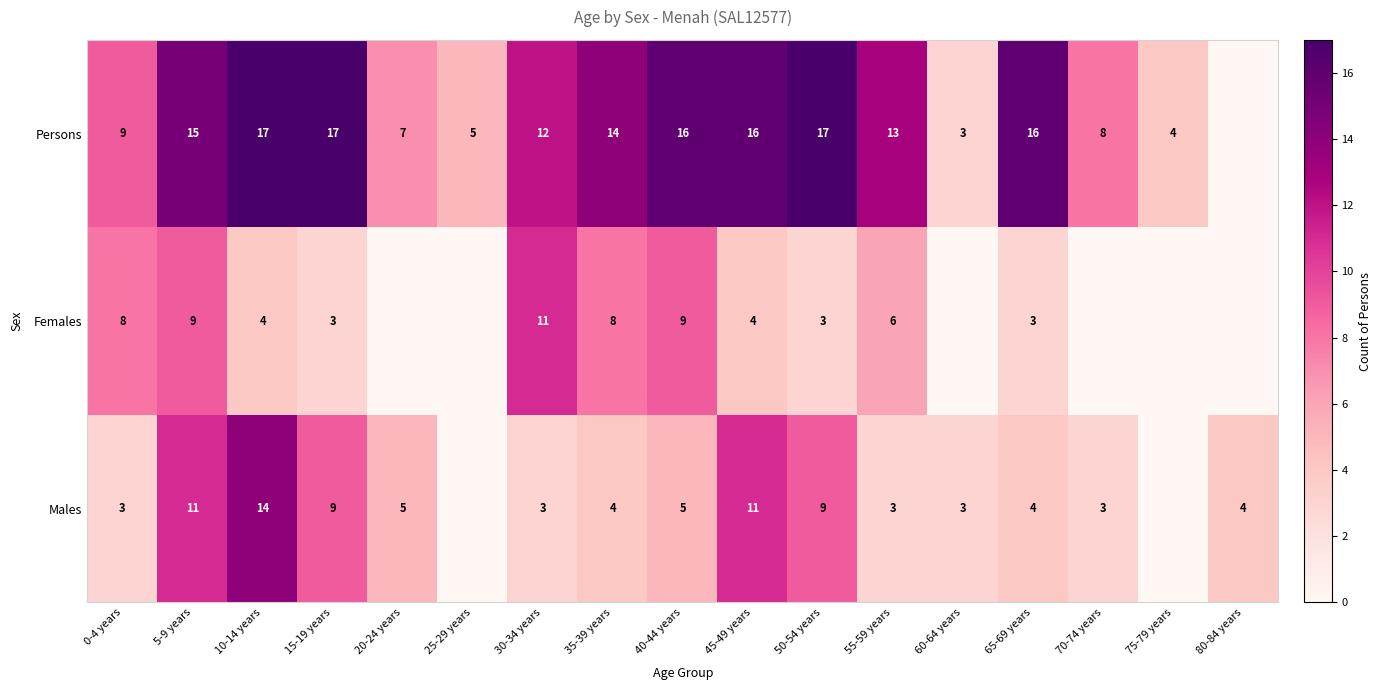

Between 30-34 years and 45-49 years, which series saw the biggest shift?

Males